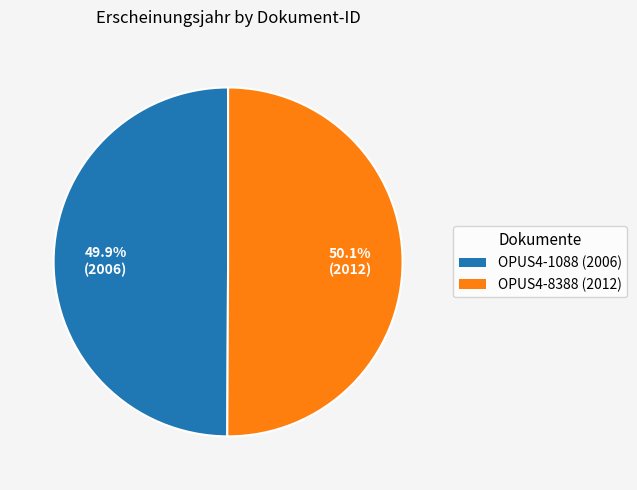

How many segments does this pie chart have?

2